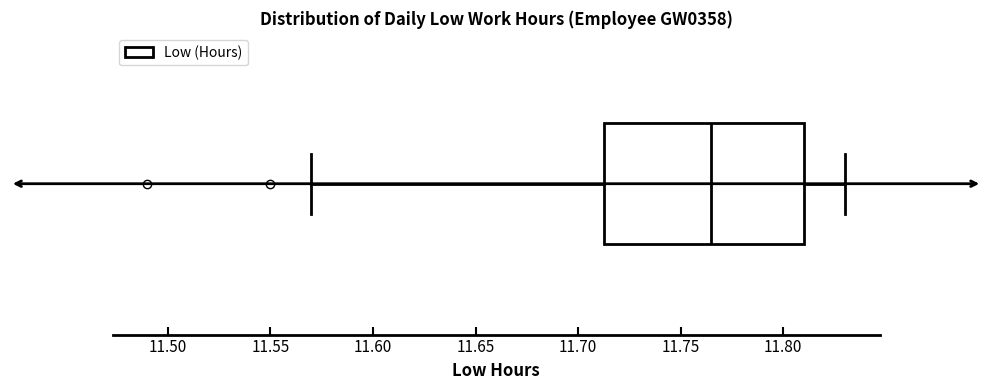

Transcribe this box plot: give where the median line is, the range the box spans, and where the two whiskers end, as read against the x-axis. The values are not printed on the chart, so give them approximately, as read against the axis.

median 11.765, box 11.715 to 11.810, whiskers 11.570 to 11.830